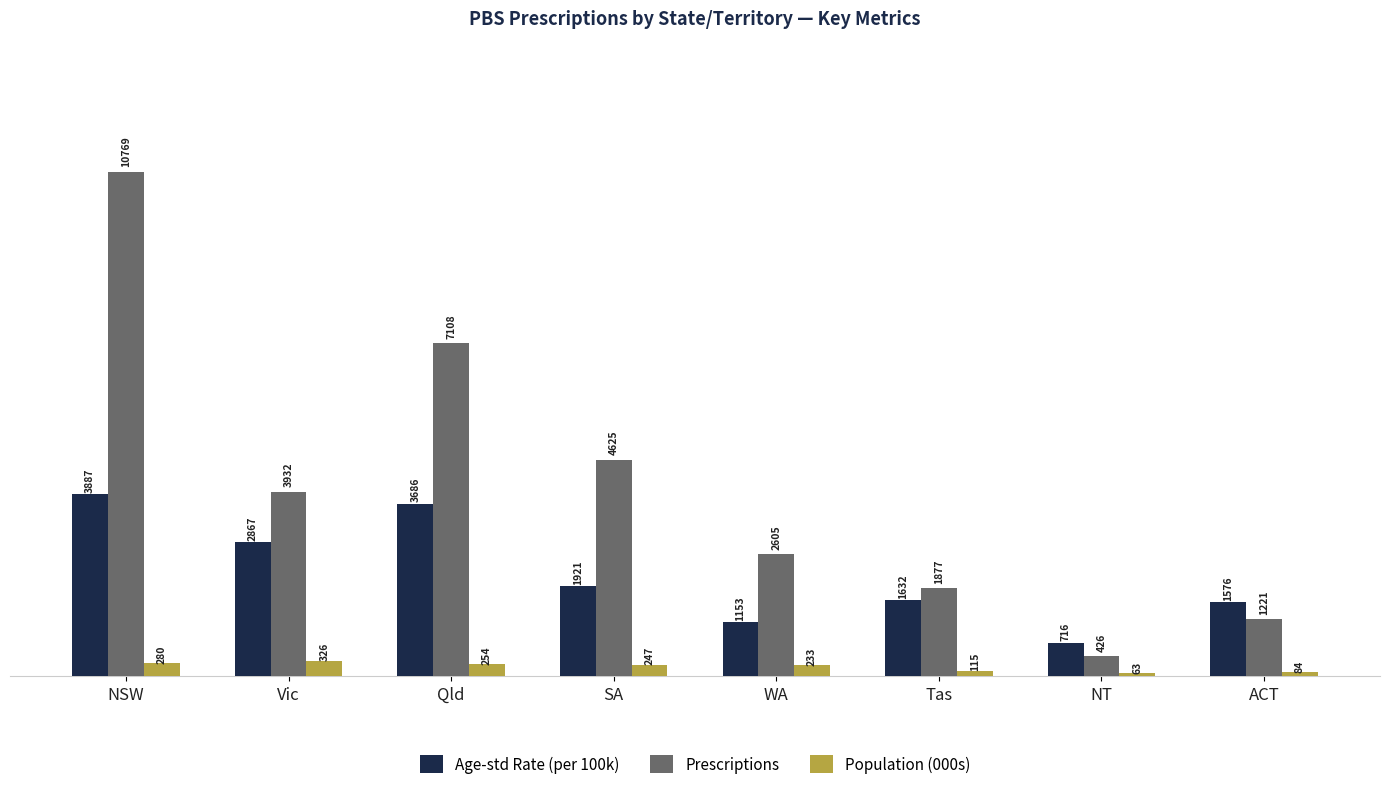

Reading right to left, extract all data points from this chart.

Age-std Rate (per 100k): 1576	716	1632	1153	1921	3686	2867	3887
Prescriptions: 1221	426	1877	2605	4625	7108	3932	10769
Population (000s): 84	63	115	233	247	254	326	280